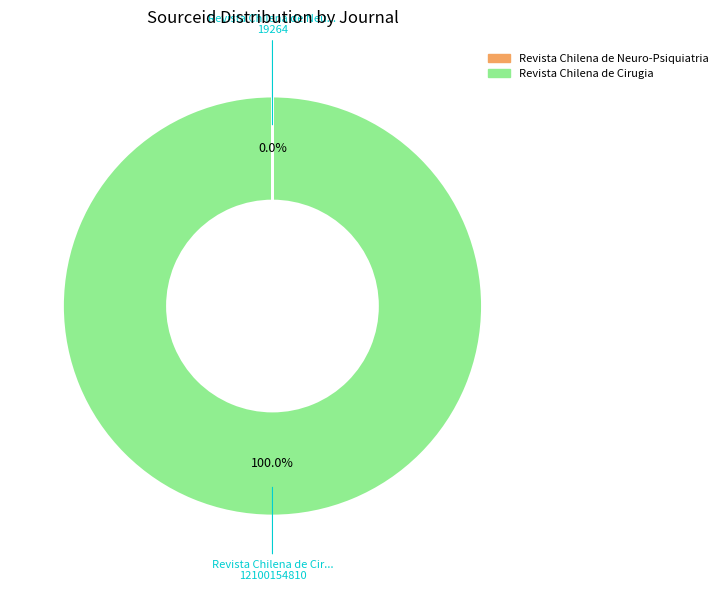

Which category has the biggest portion of the pie?

Revista Chilena de Cirugia